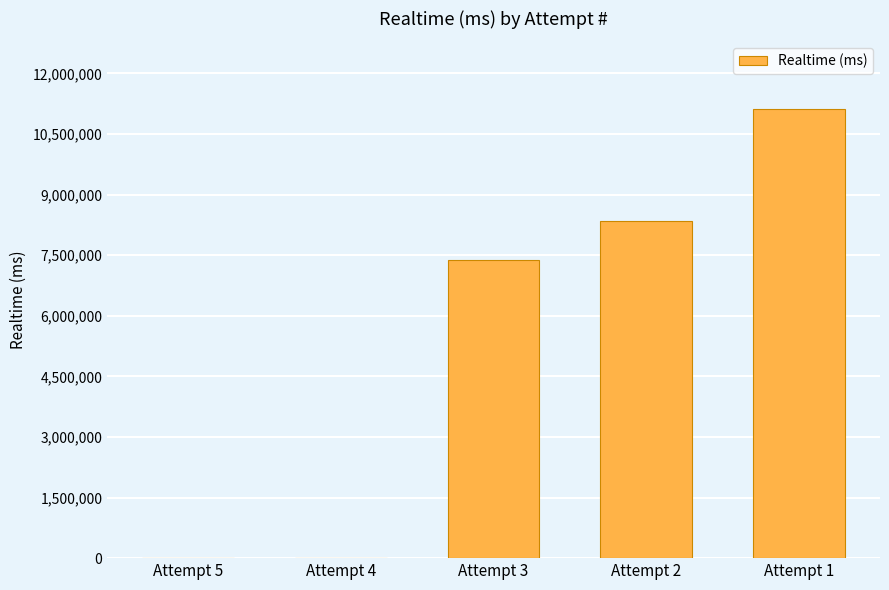

Is it true that the value at Attempt 3 is 7371885?

True